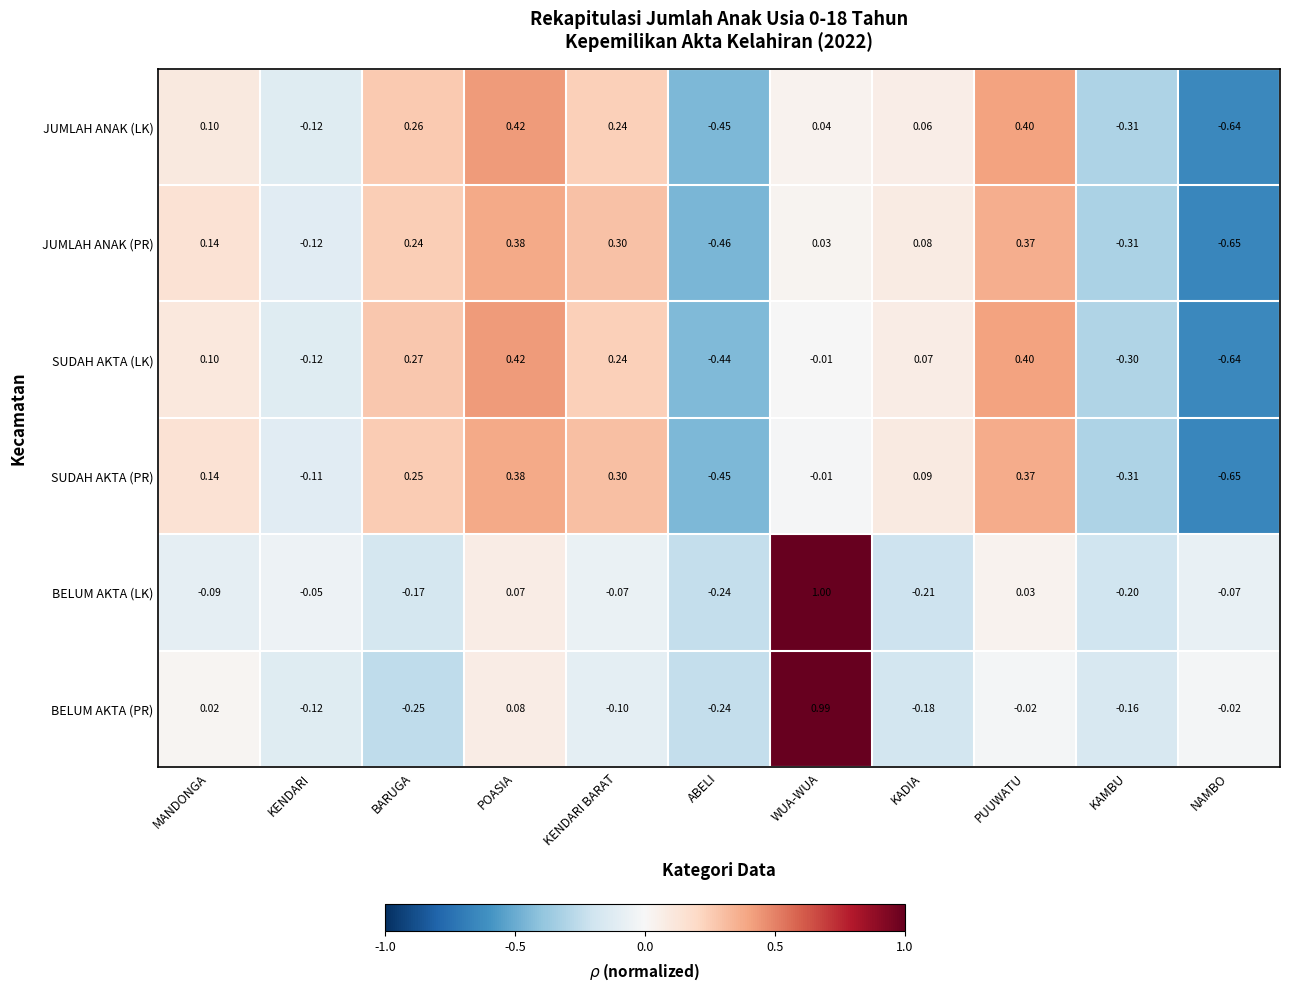

How many values in JUMLAH ANAK (PR) are above zero?

7